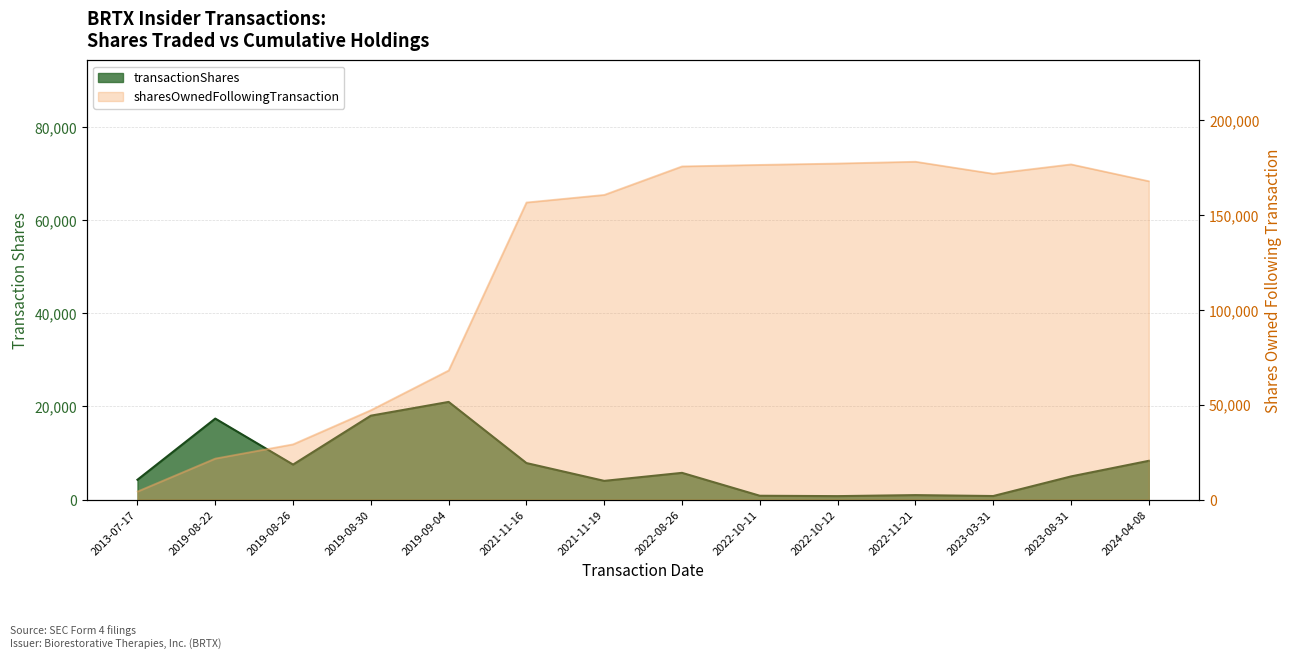

List the labels in order of sharesOwnedFollowingTransaction value, smallest first.

2013-07-17, 2019-08-22, 2019-08-26, 2019-08-30, 2019-09-04, 2021-11-16, 2021-11-19, 2024-04-08, 2023-03-31, 2022-08-26, 2022-10-11, 2023-08-31, 2022-10-12, 2022-11-21